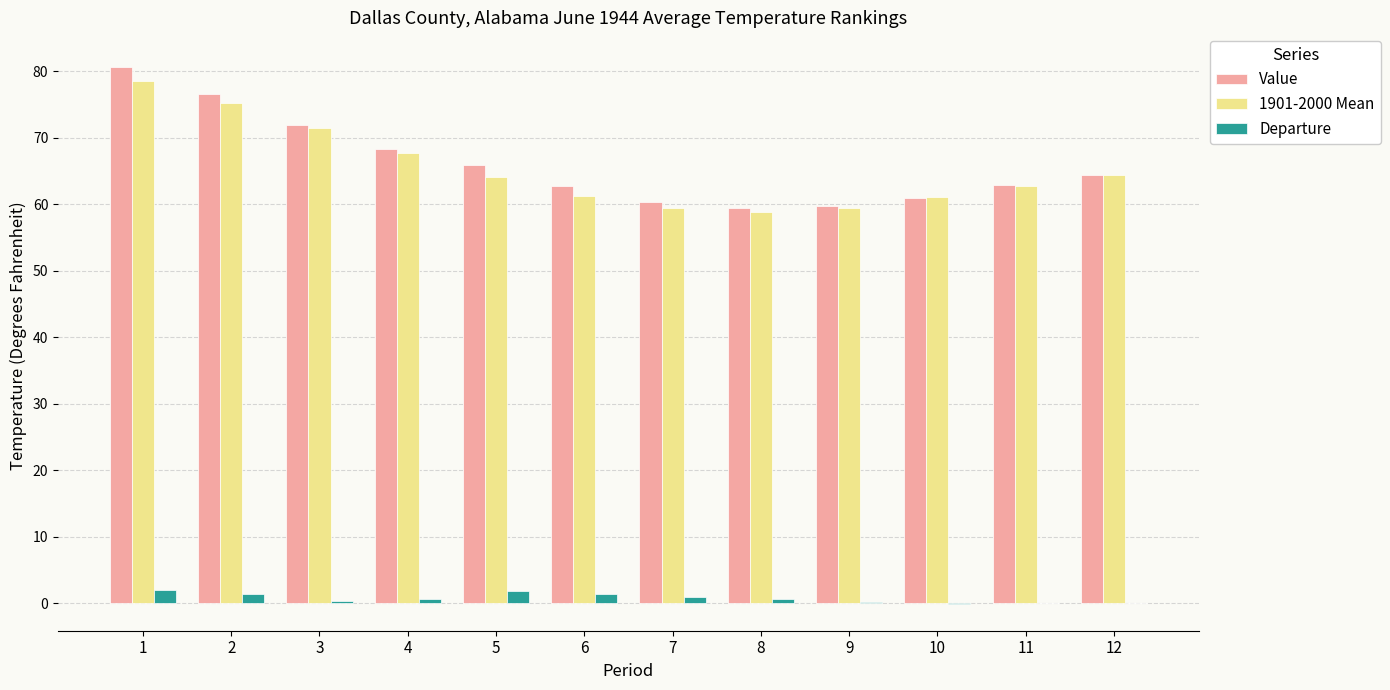

What is the approximate value of Value at 11?

62.9